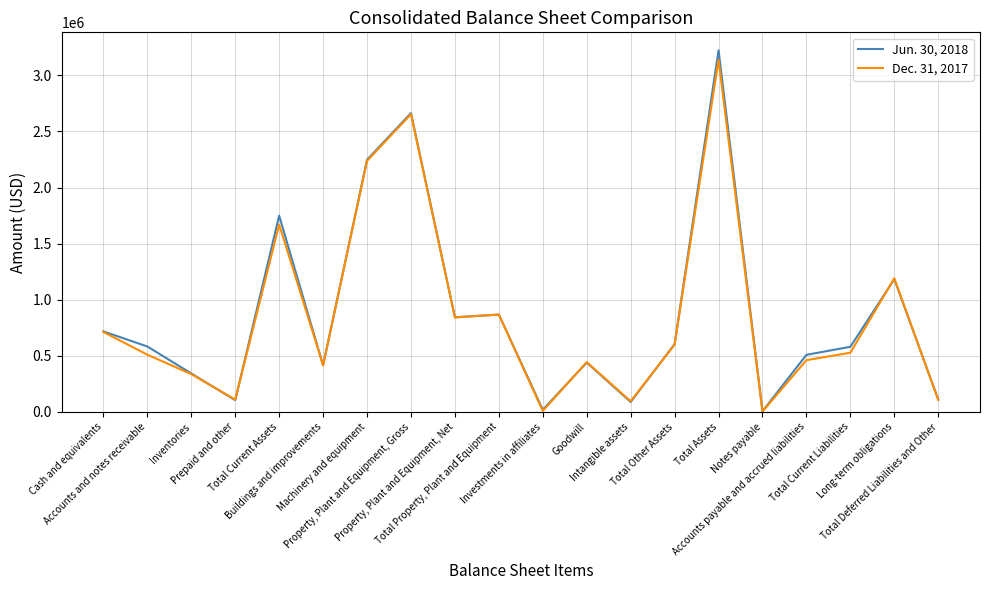

Rank the series by their average value, from lowest to highest.

Dec. 31, 2017, Jun. 30, 2018